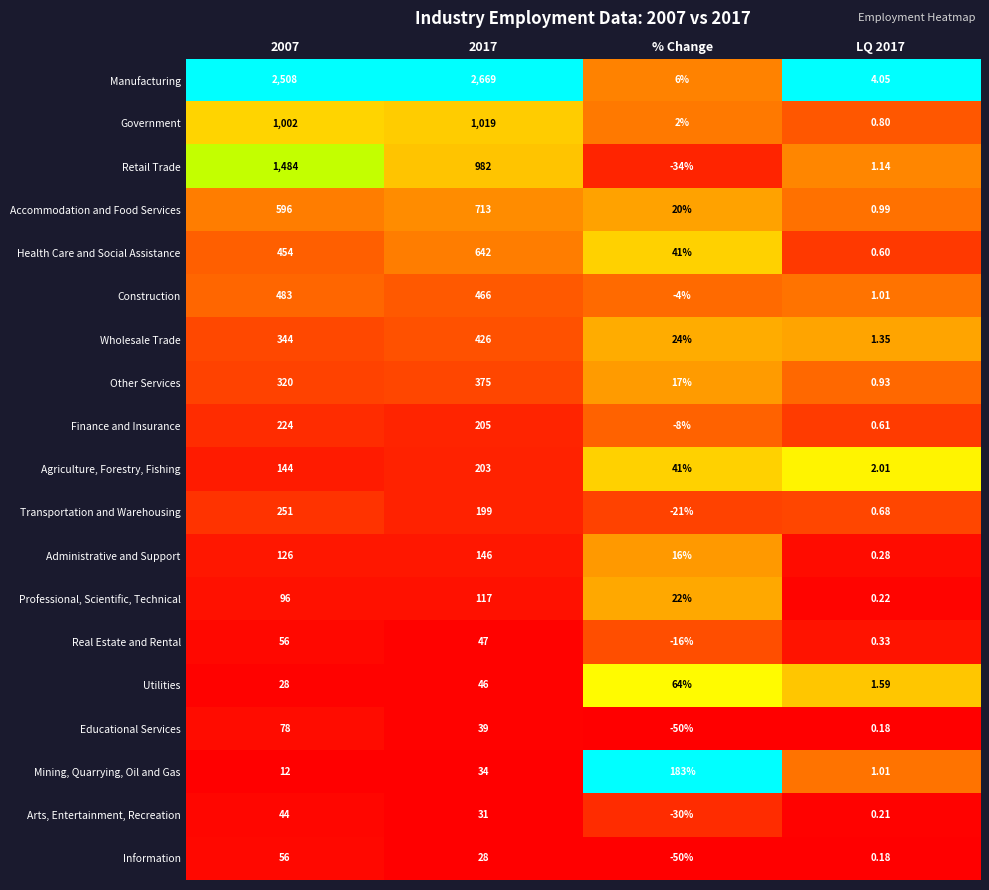

At how many categories does at least one series exceed 0?

4